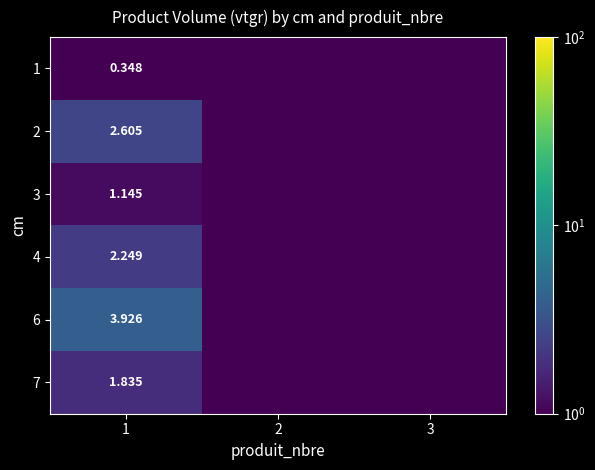

Is the value of 6 at 1 greater than the value of 2 at 1?

Yes